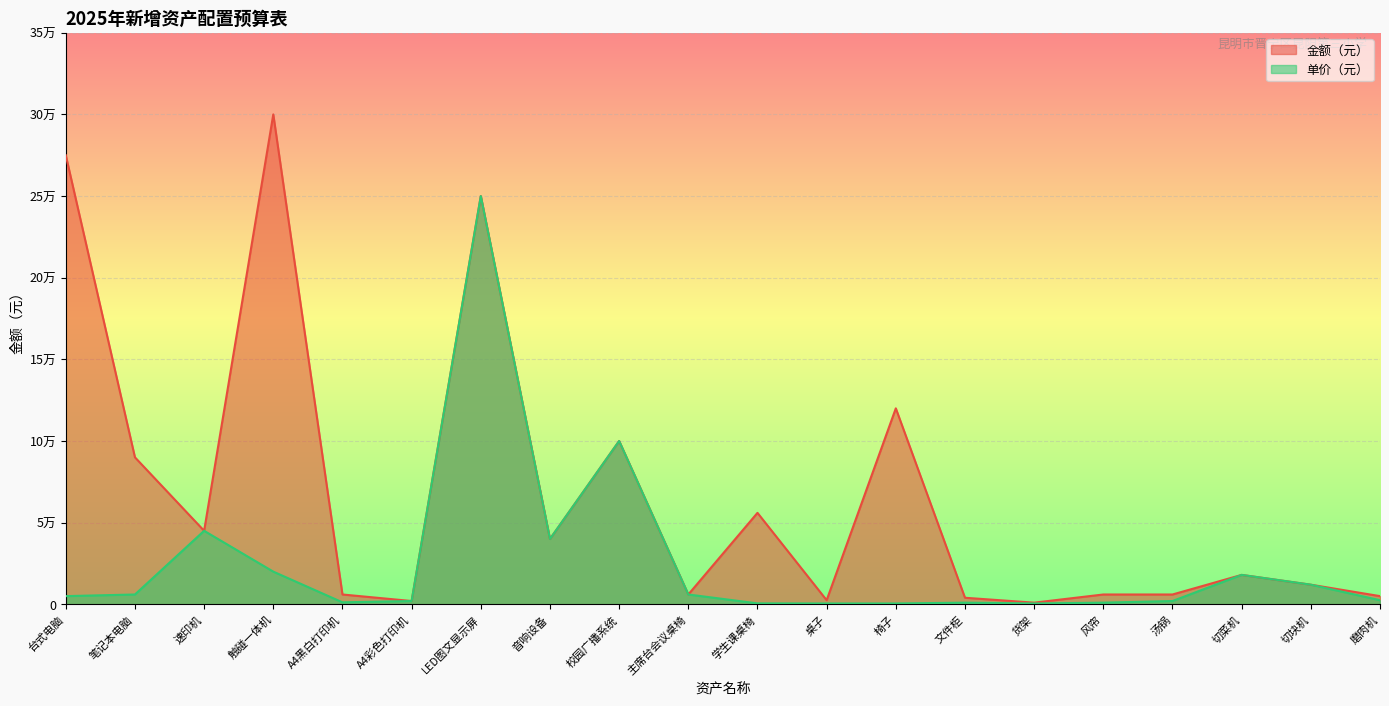

True or false: 单价（元） and 金额（元） cross at least once.

False